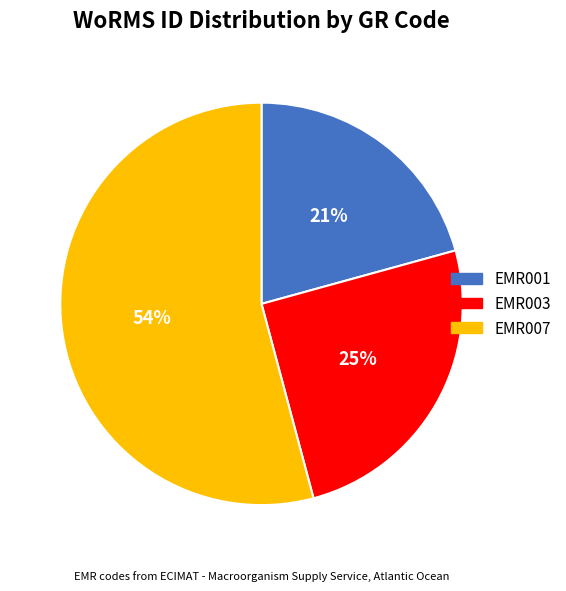

What is the majority slice?

EMR007